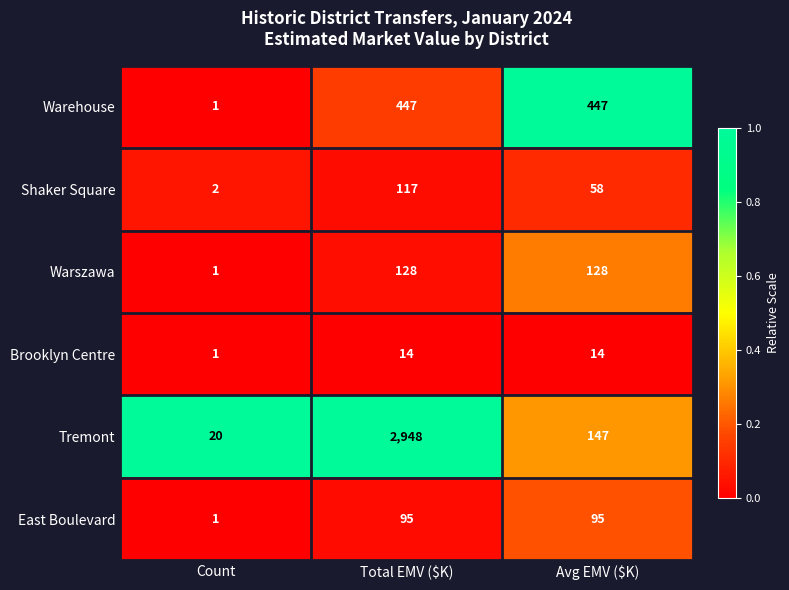

Reading left to right, extract all data points from this chart.

Warehouse: 1	447	447
Shaker Square: 2	117	58
Warszawa: 1	128	128
Brooklyn Centre: 1	14	14
Tremont: 20	2948	147
East Boulevard: 1	95	95